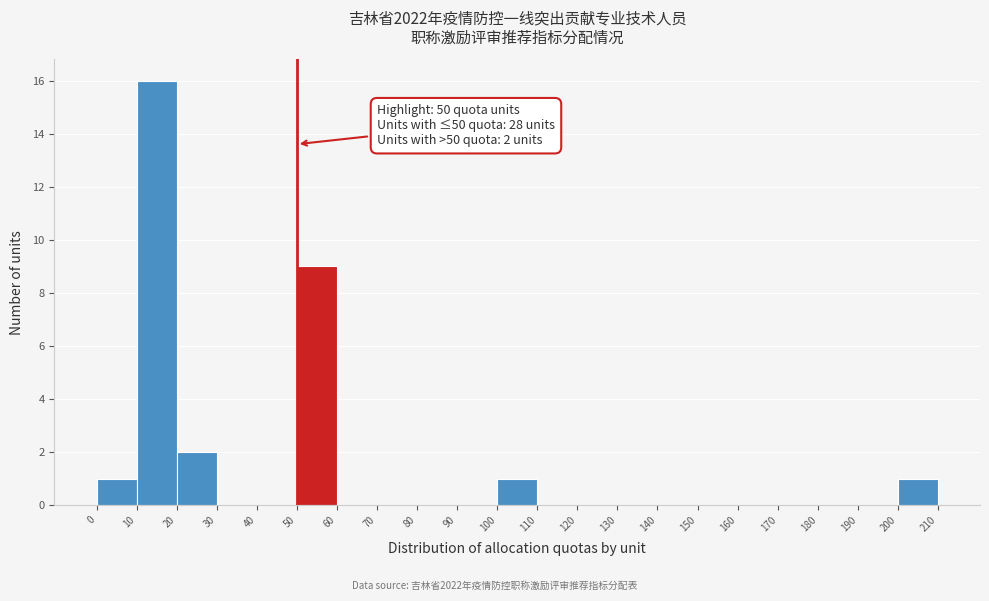

Which range on the x-axis has the tallest bar?

10 to 20